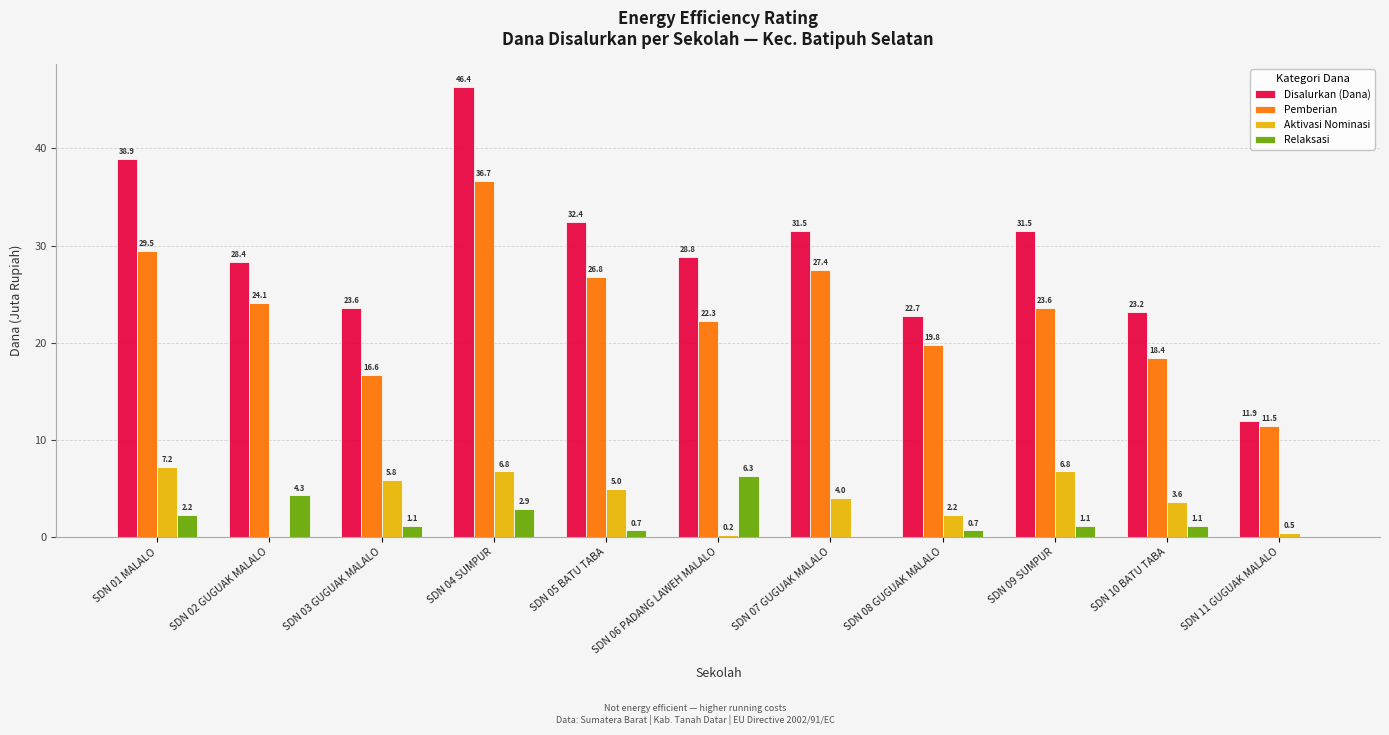

At which category is the sum across all series the highest?

SDN 04 SUMPUR